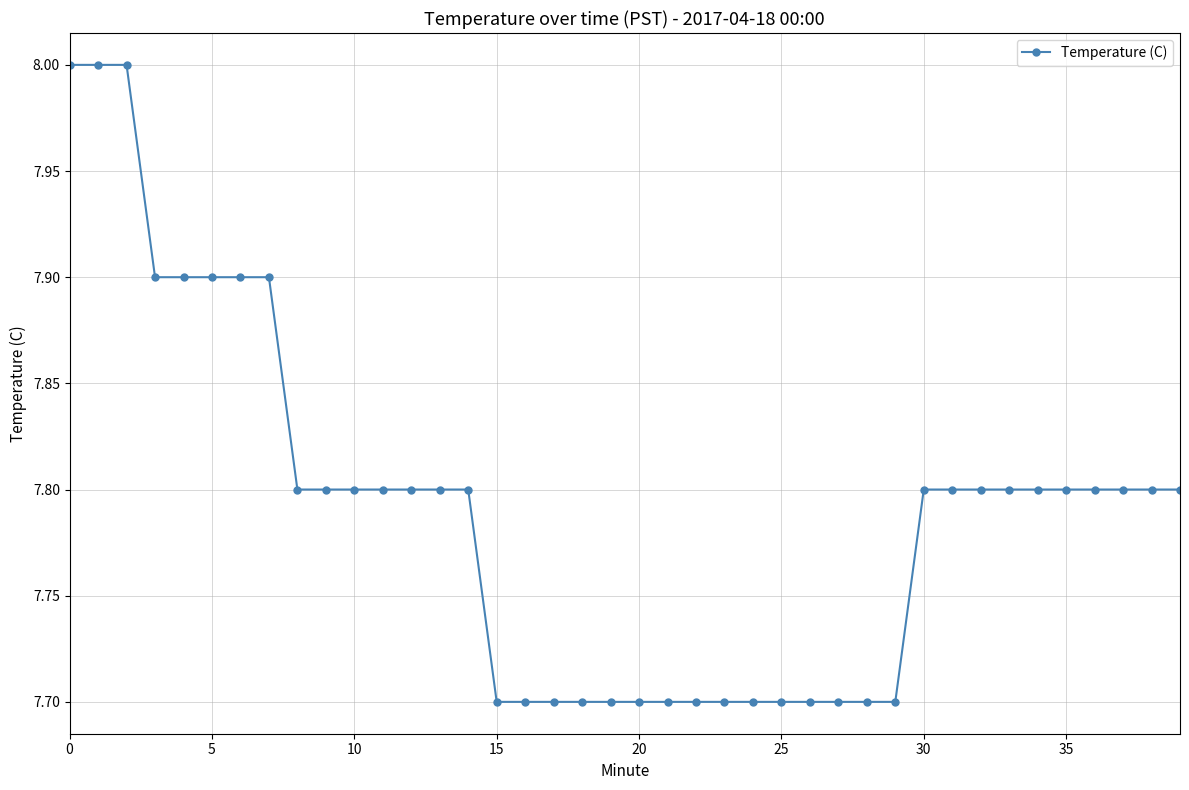

What is the smallest value displayed?

7.7